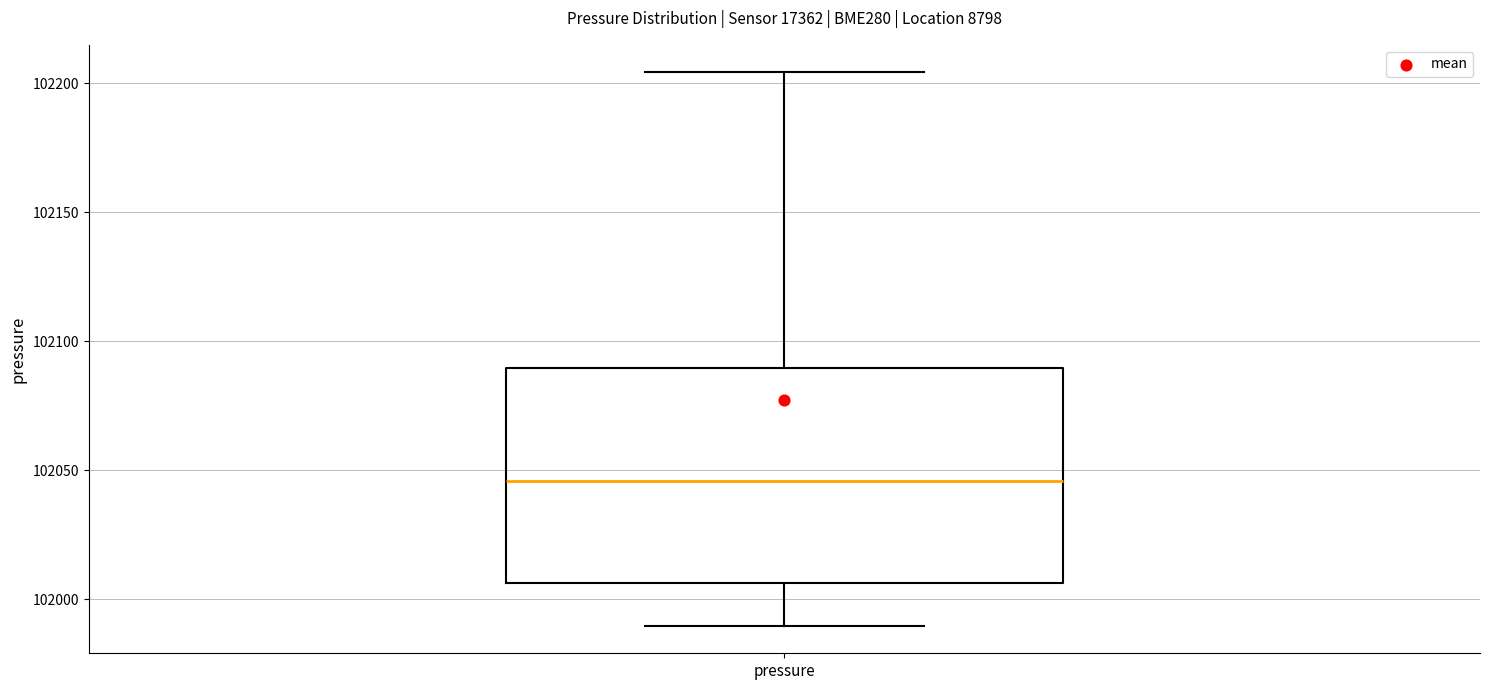

Where does the upper whisker of the box for pressure end on the y-axis? The values are not printed on the chart, so give them approximately, as read against the axis.

102205